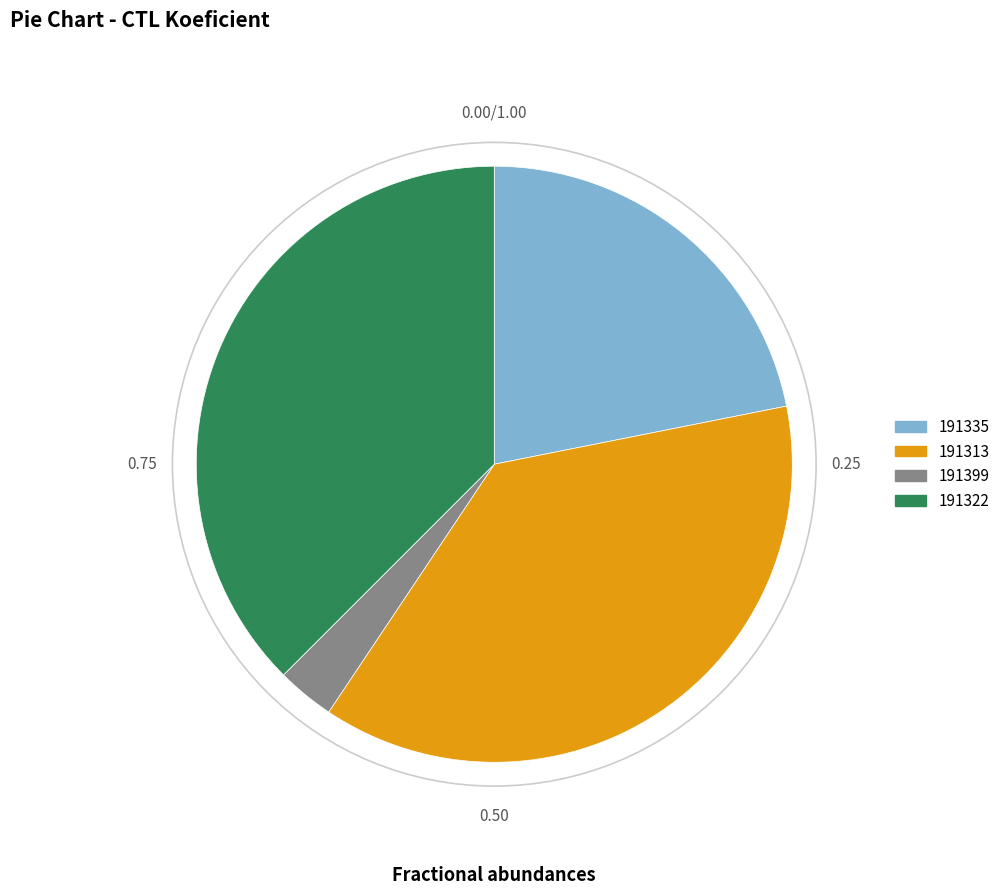

Combined, do 191399 and 191322 account for over 50%?

No